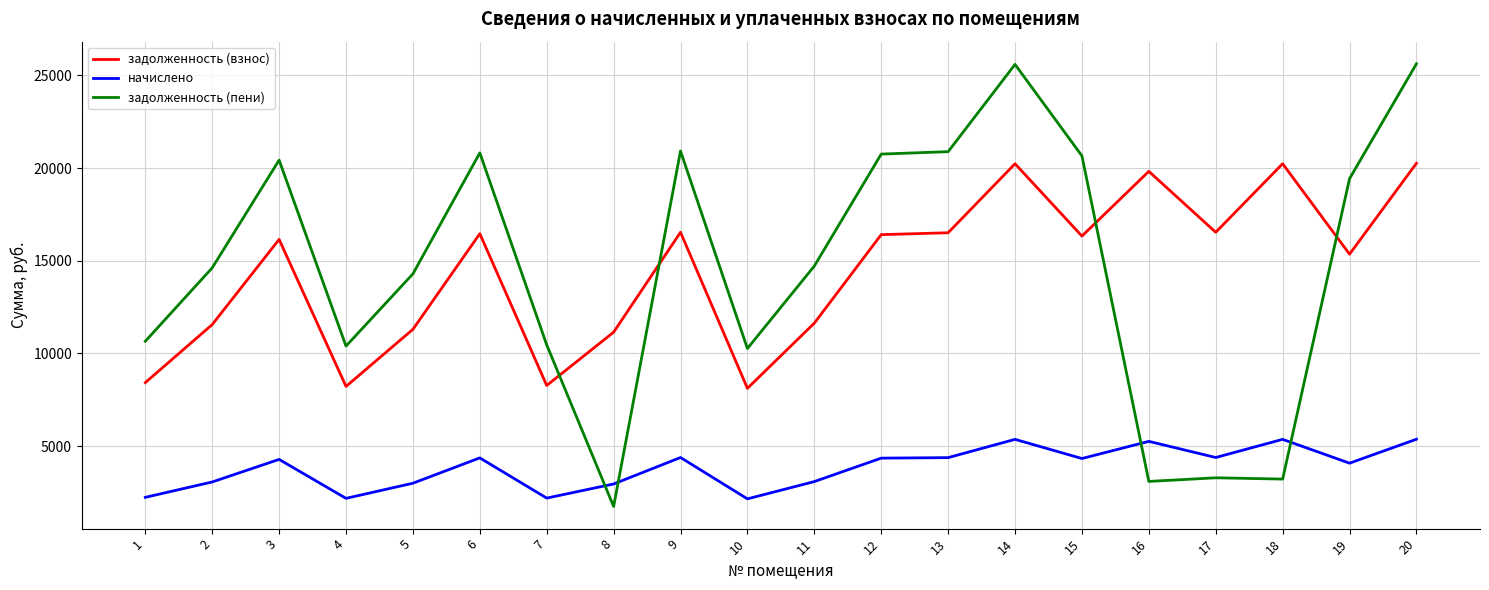

The value of задолженность (пени) at 9 is 6792.6. True or false?

False